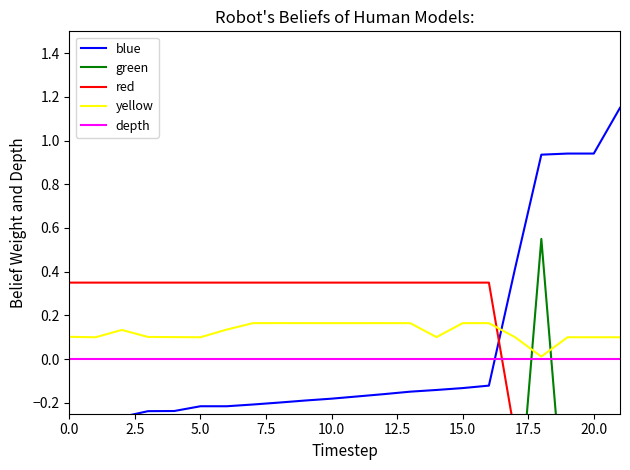

The yellow series shows 0.1 at 0.0. True or false?

True